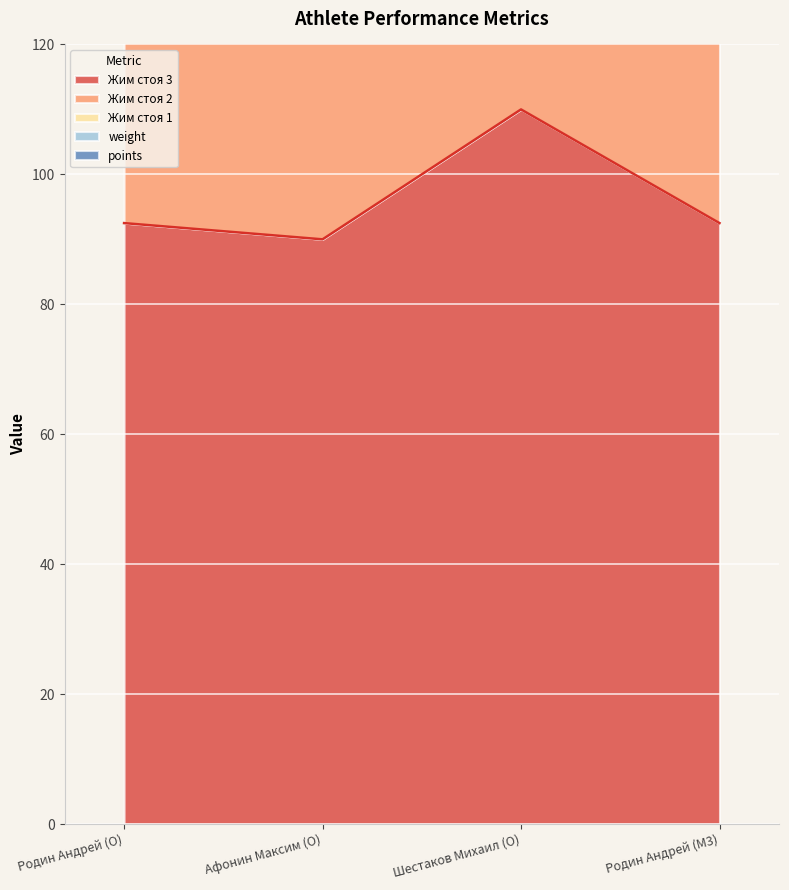

What is the spread (max minus min) of values at Родин Андрей (M3)?

322.1